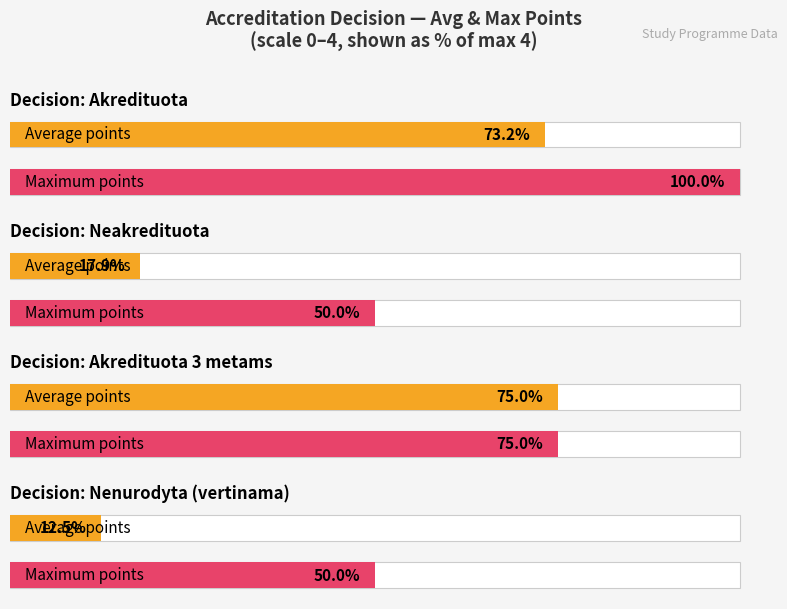

Are the bars grouped side by side (vs. stacked)?

No